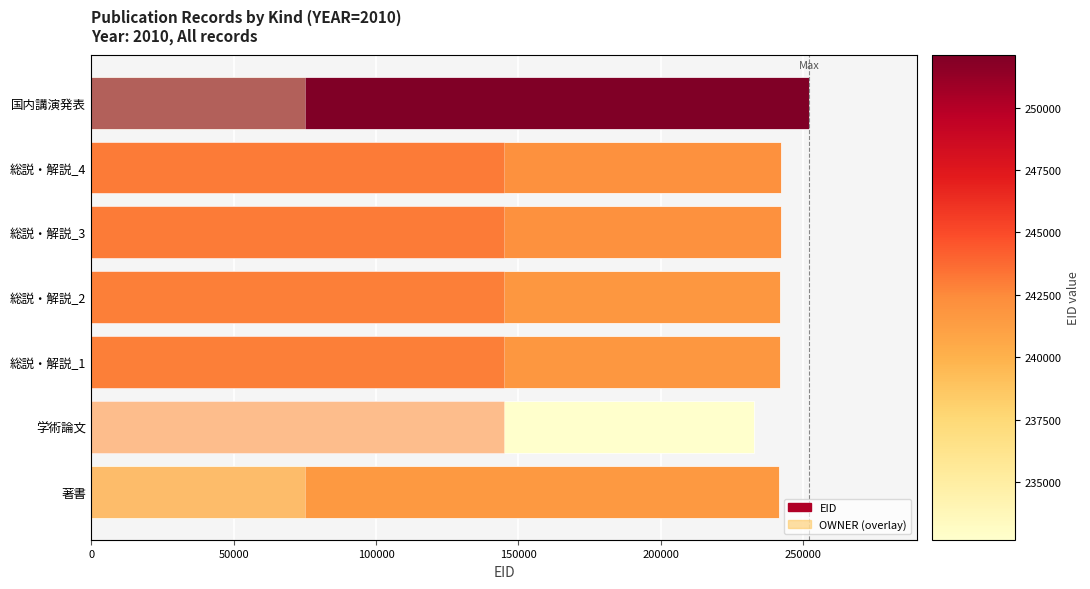

Which has a higher value, 150000 or 250000?

250000